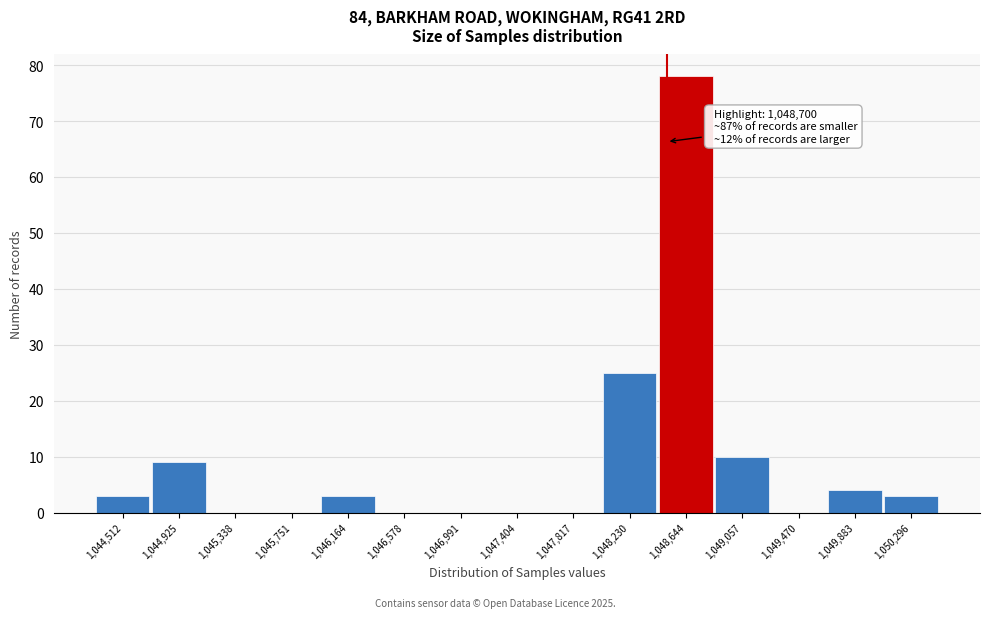

Reading left to right, extract all data points from this chart.

1,044,512=3	1,044,925=9	1,045,338=0	1,045,751=0	1,046,164=3	1,046,578=0	1,046,991=0	1,047,404=0	1,047,817=0	1,048,230=25	1,048,644=78	1,049,057=10	1,049,470=0	1,049,883=4	1,050,296=3